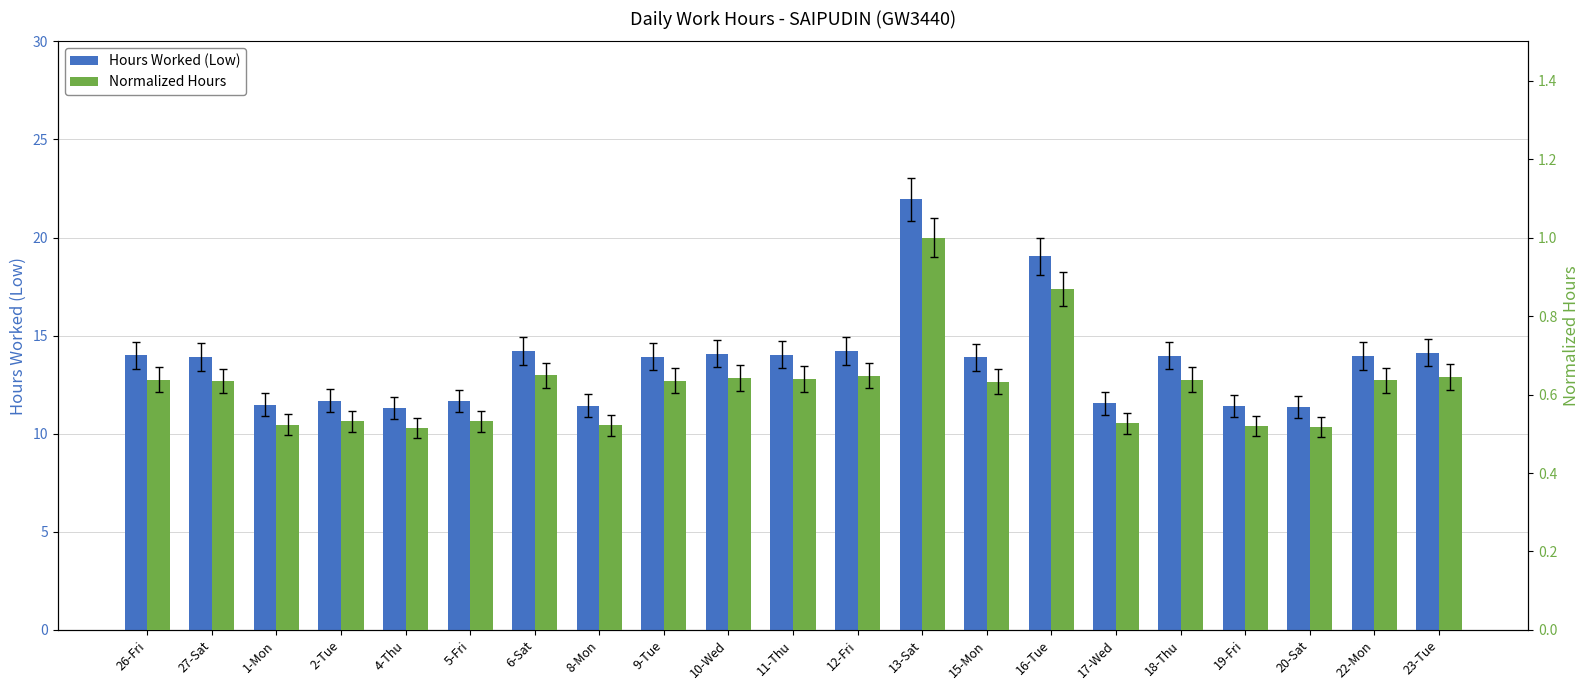

Read the Normalized Hours value at 2-Tue.

0.5